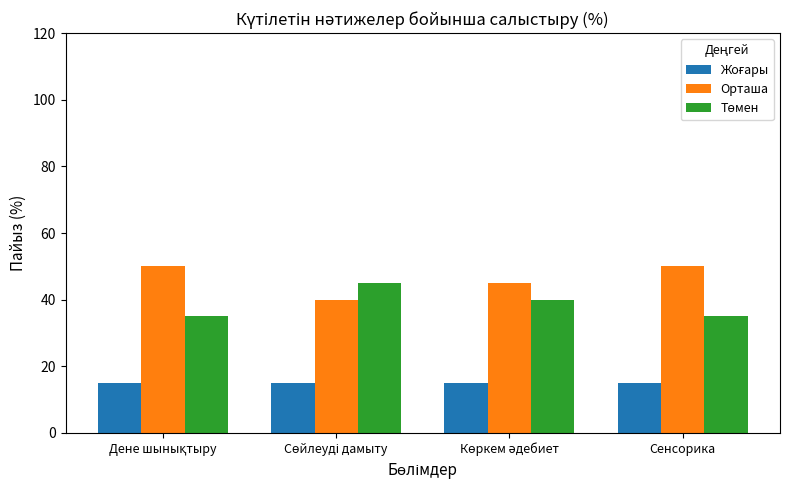

How many groups of bars are there?

4